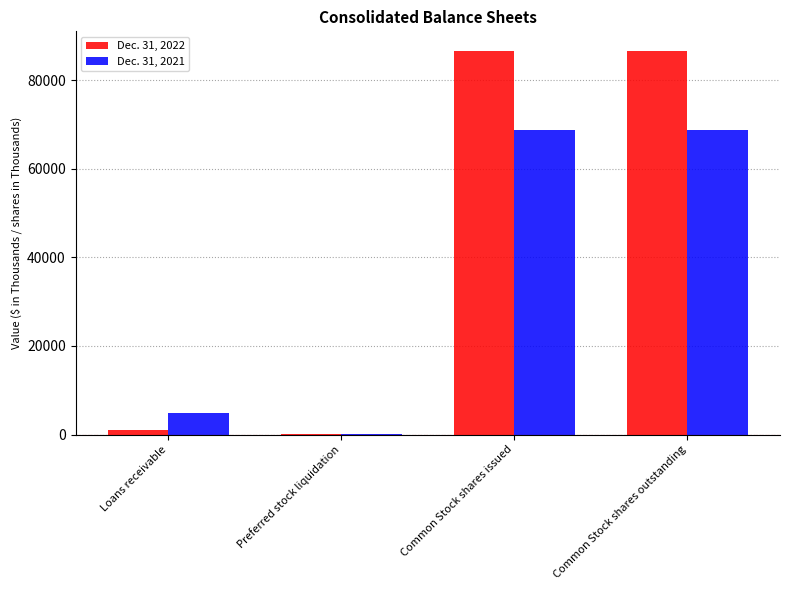

How many series are shown in this chart?

2